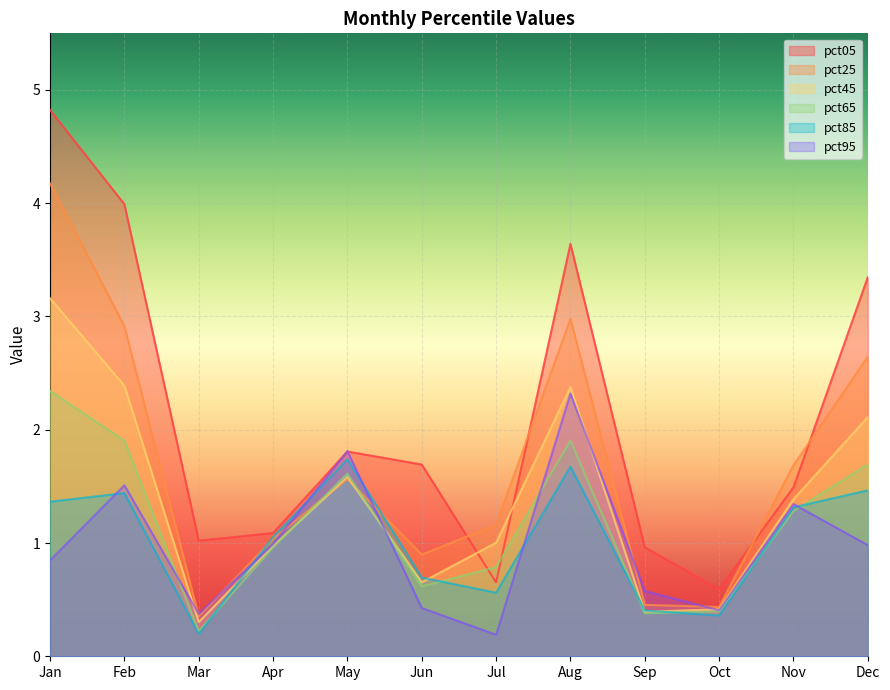

What is the total value across all series at Jul?

4.4